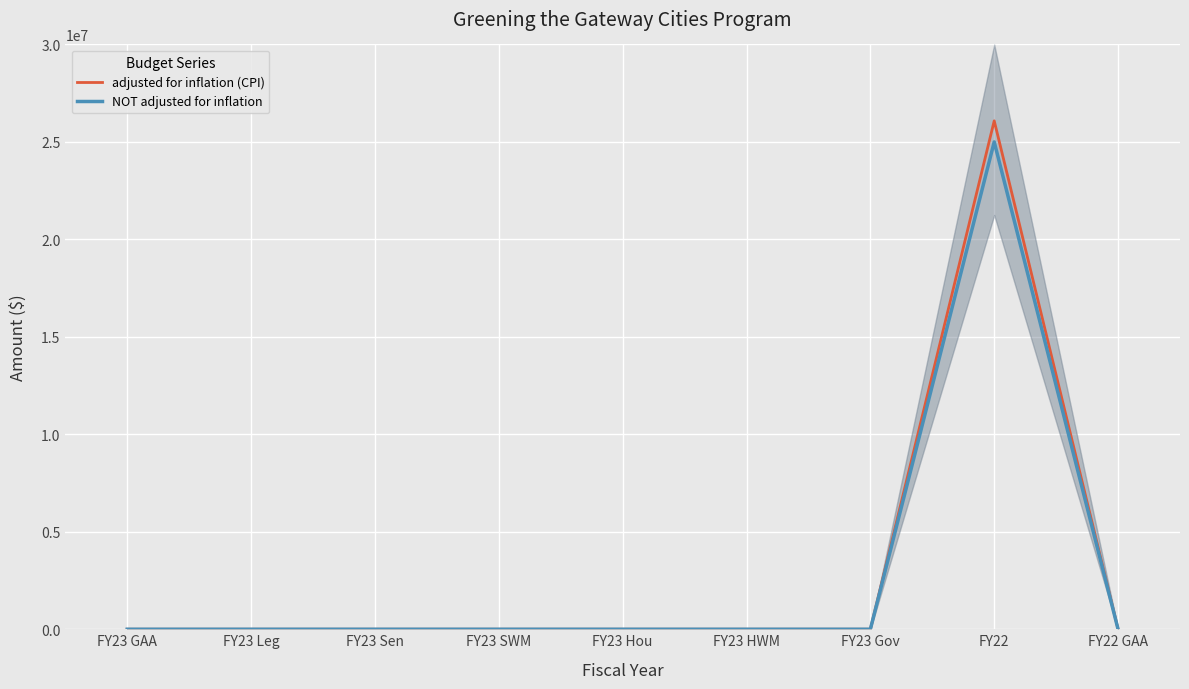

Between FY23 Leg and FY23 HWM, which series saw the biggest shift?

adjusted for inflation (CPI)